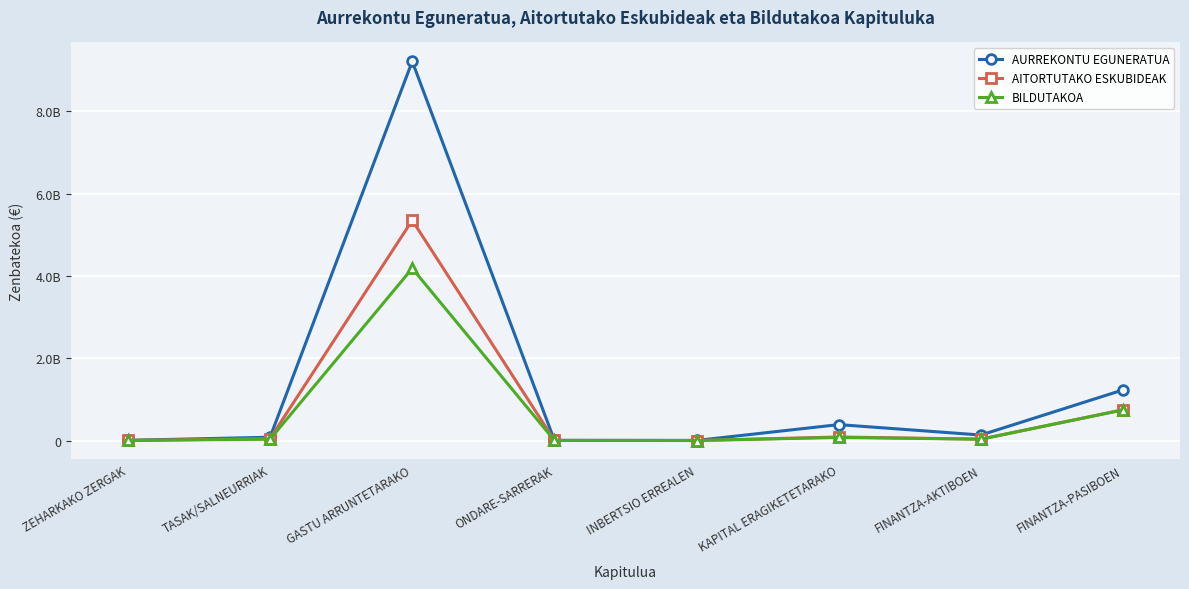

What is the difference between the second highest and minimum values in the AITORTUTAKO ESKUBIDEAK series?

745967274